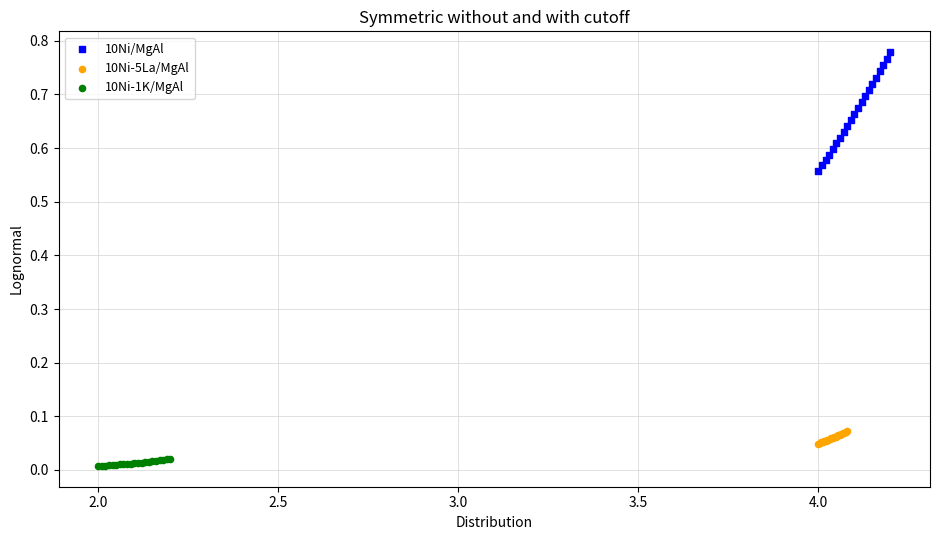

Which series contains the highest Y value?

10Ni/MgAl